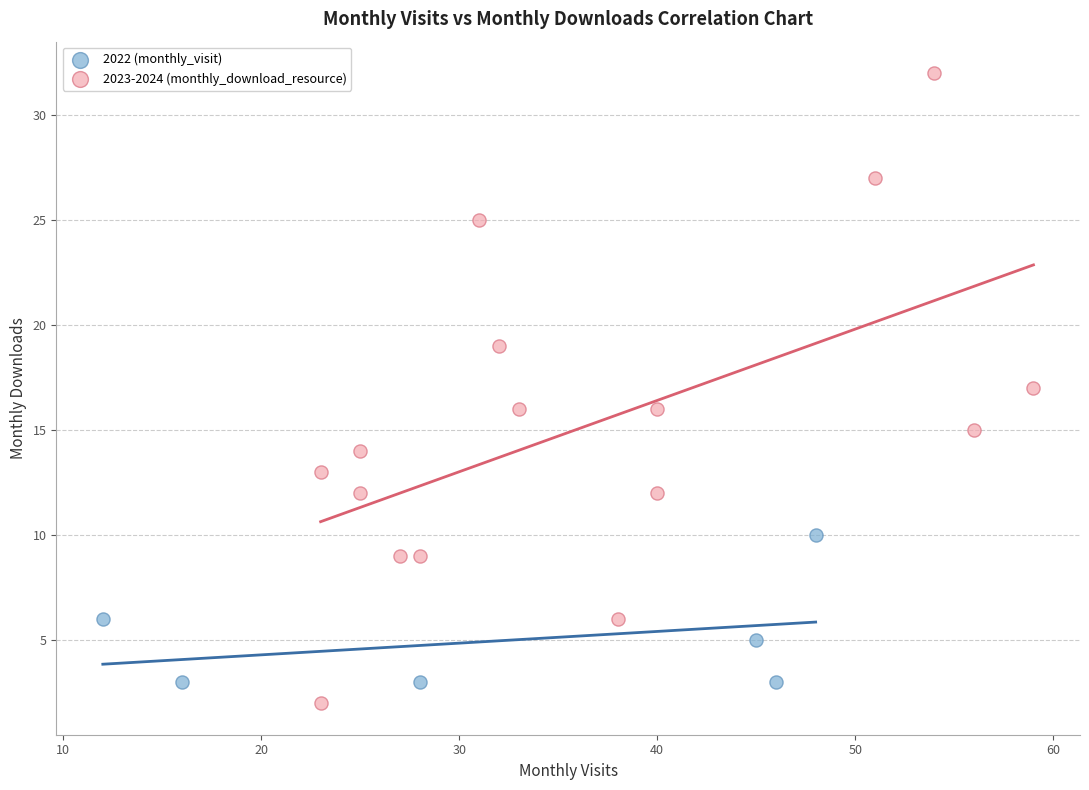

Which series has the widest spread of Y values?

2023-2024 (monthly_download_resource)